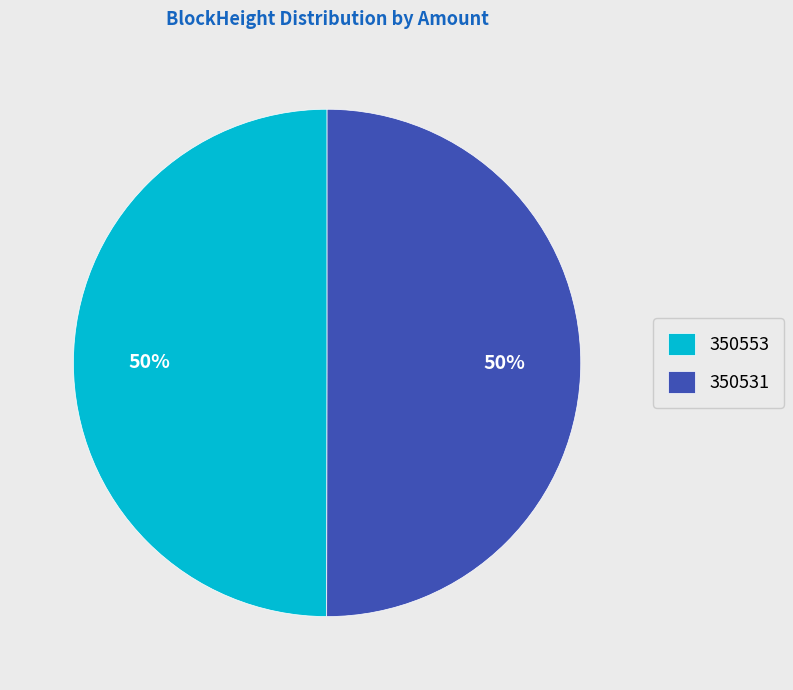

Approximately how many times larger is the value at 350553 compared to 350531?

1.0